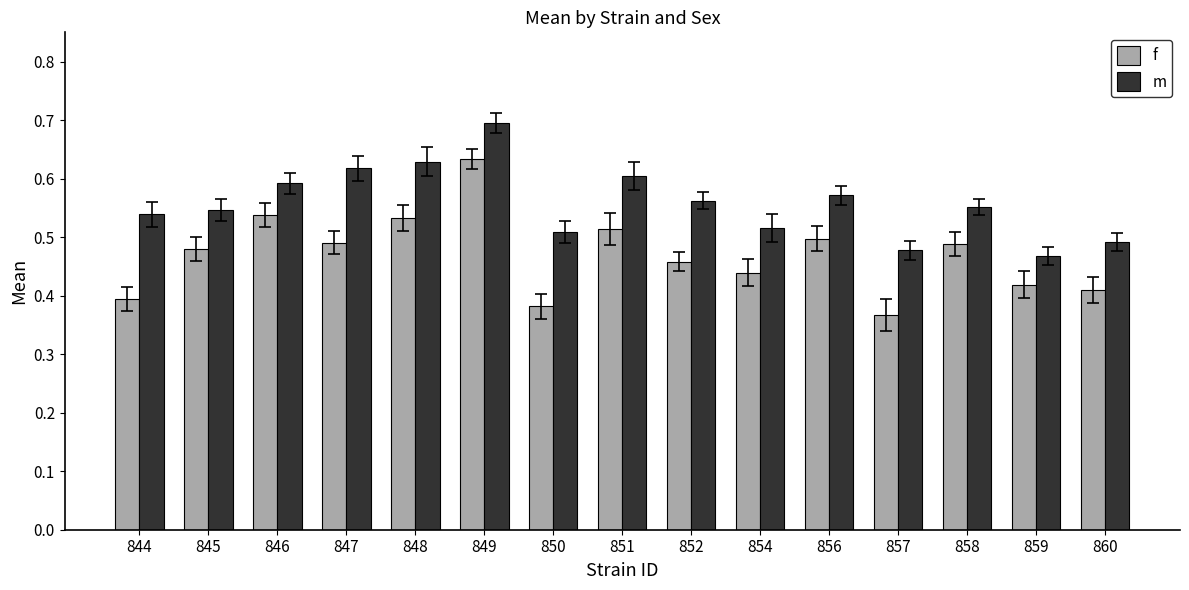

Which series has the widest spread of values?

f